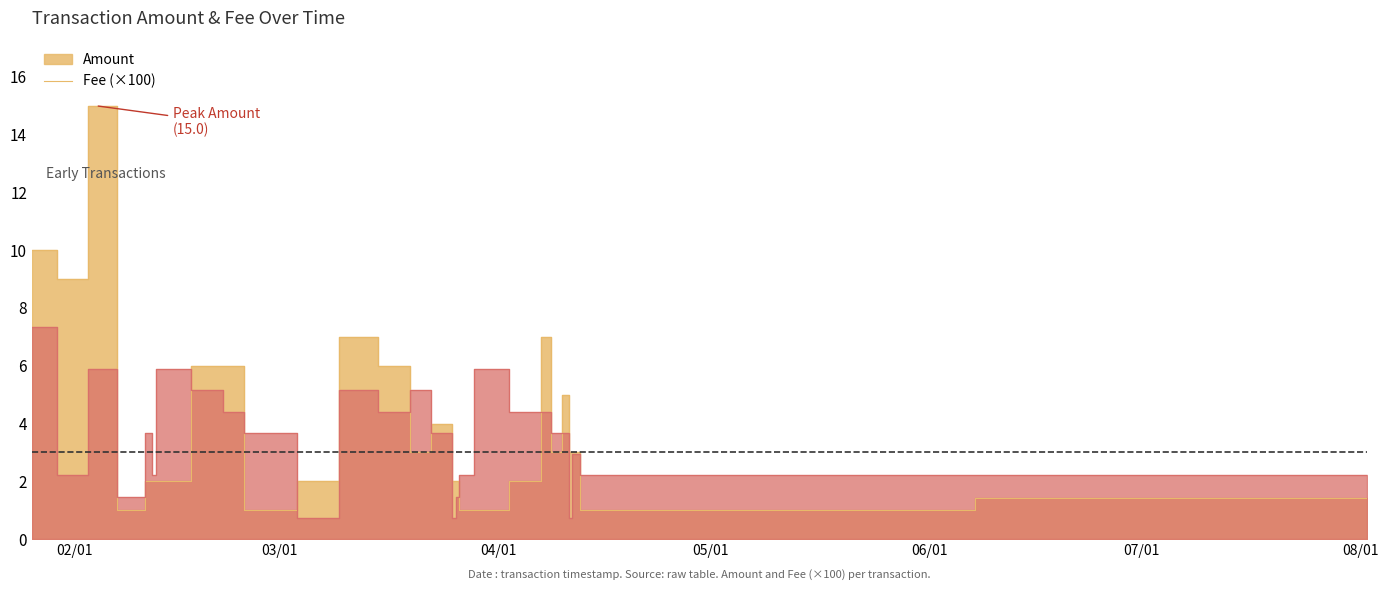

How many lines are shown in the chart?

2